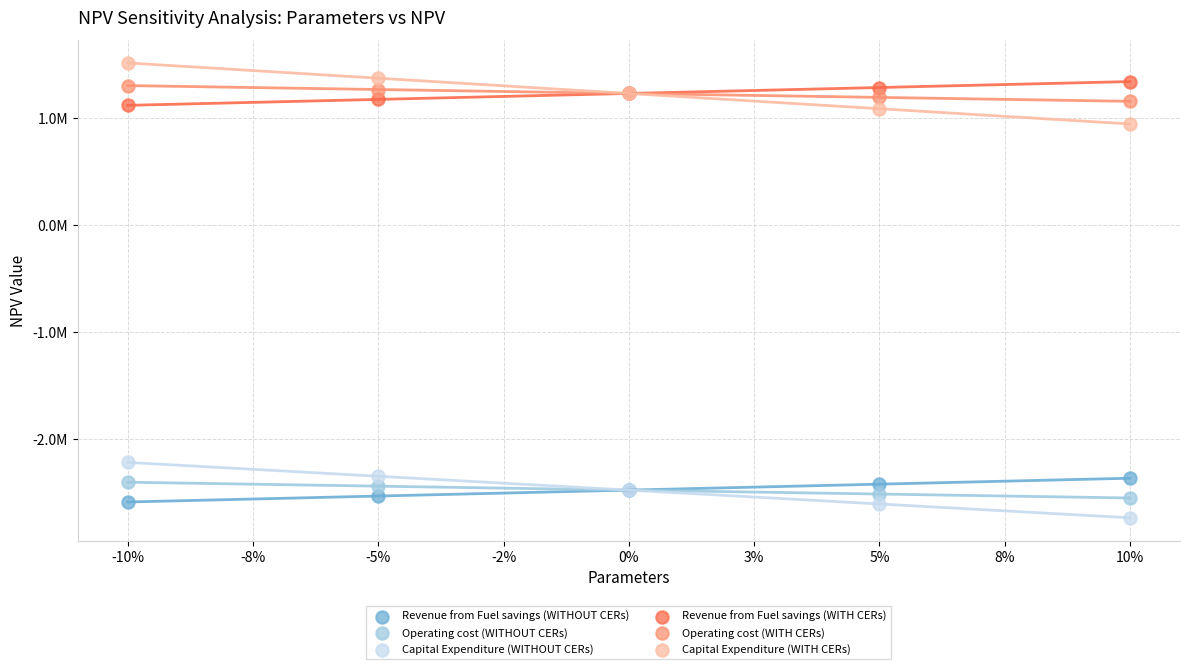

What are all the series names shown in the legend?

Revenue from Fuel savings (WITHOUT CERs), Operating cost (WITHOUT CERs), Capital Expenditure (WITHOUT CERs), Revenue from Fuel savings (WITH CERs), Operating cost (WITH CERs), Capital Expenditure (WITH CERs)